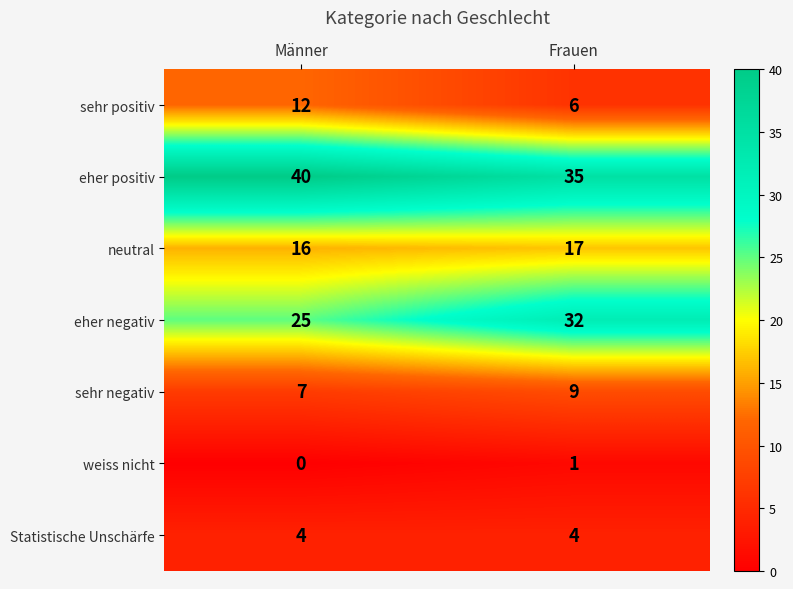

Is it true that sehr negativ equals 9 at Männer?

False